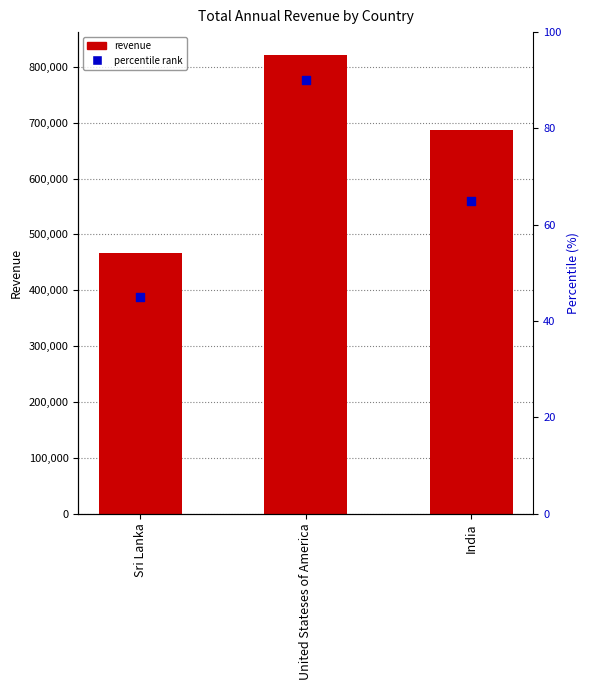

Which series contains the lowest Y value?

percentile rank